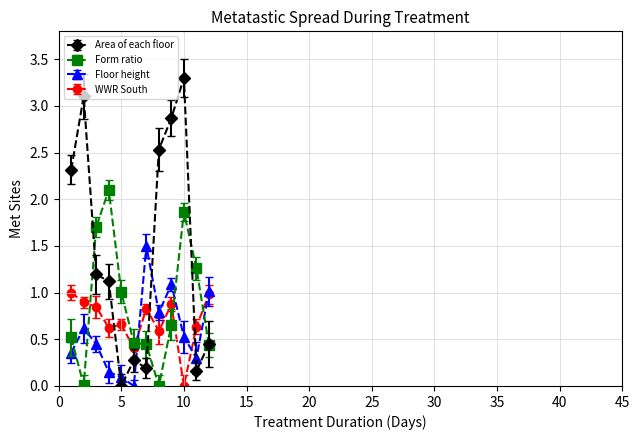

What is the value of the Area of each floor point at the 3rd from the left?

1.2